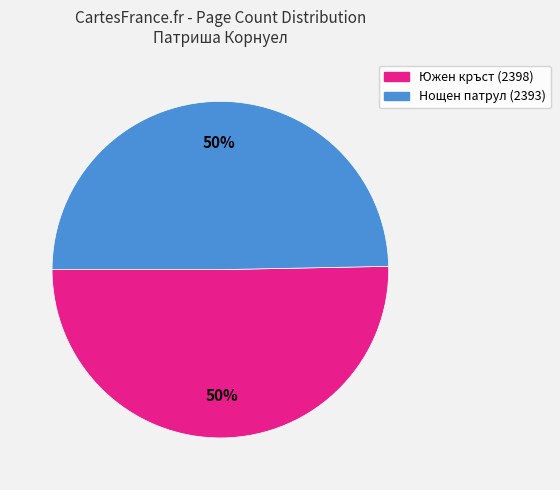

To the nearest percent, what portion does Нощен патрул (2393) represent?

50%